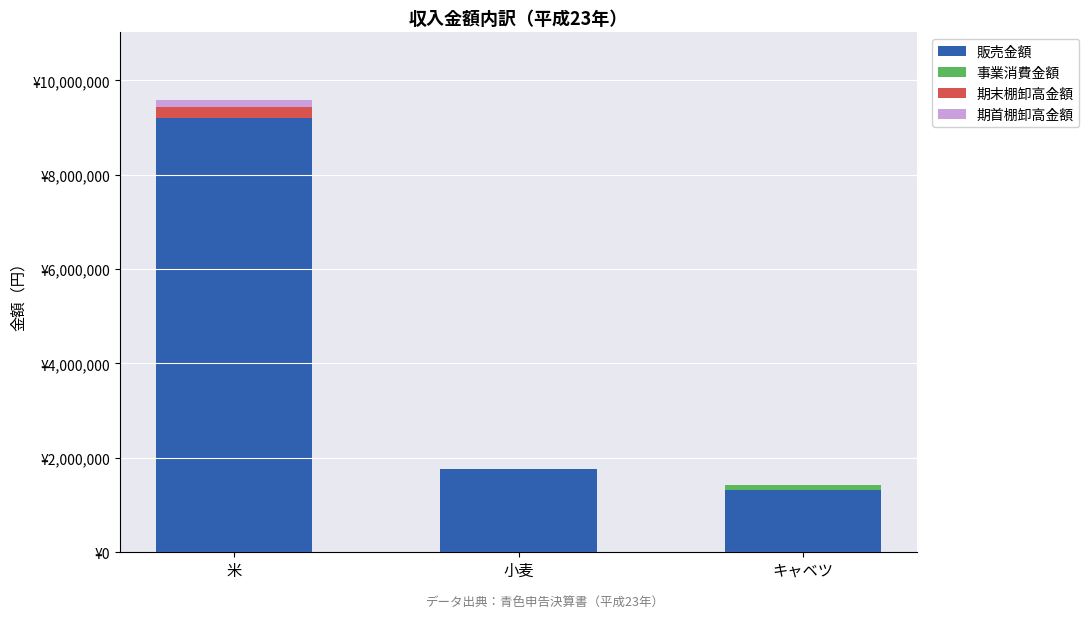

Are the bars grouped side by side (vs. stacked)?

No